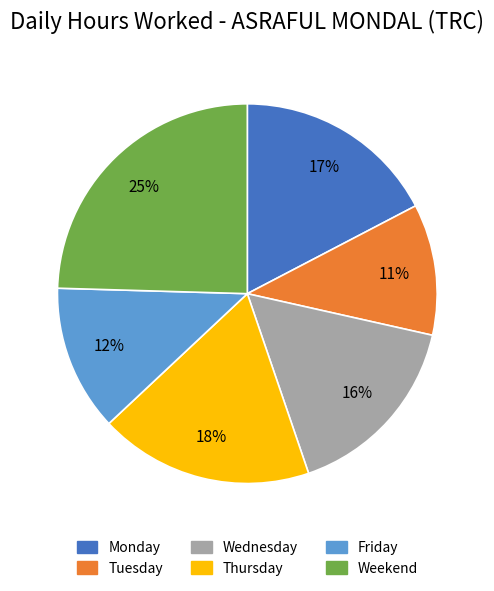

Count the number of slices in the pie.

6